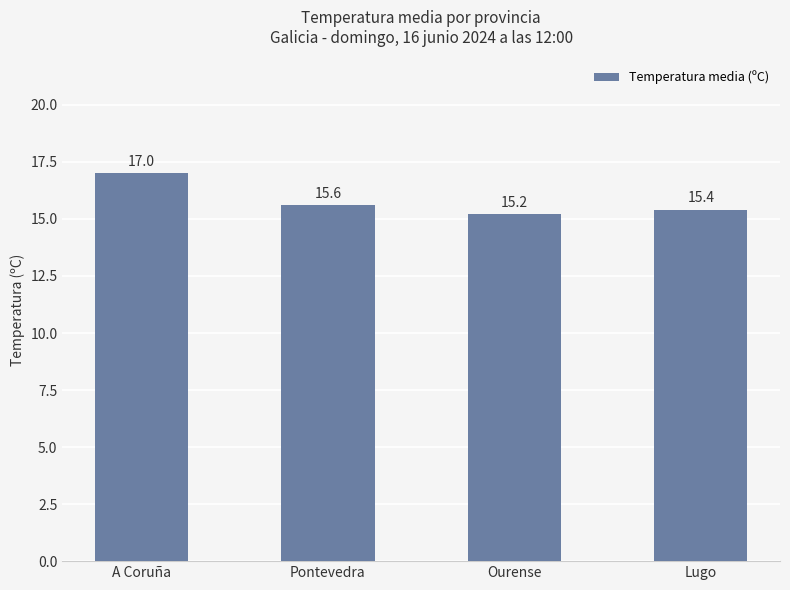

What is the label of the 3rd bar from the right?

Pontevedra